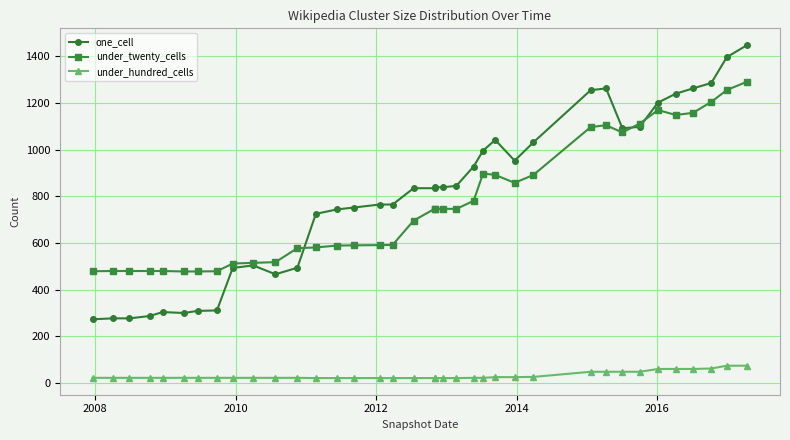

Reading left to right, extract all data points from this chart.

one_cell: 273	277	277	287	304	300	309	311	493	504	466	494	725	744	752	765	765	835	835	839	839	845	928	996	1042	953	1032	1255	1263	1092	1098	1202	1240	1263	1286	1397	1449
under_twenty_cells: 479	480	480	480	480	478	478	479	512	515	518	578	581	589	590	591	592	696	747	746	747	746	781	898	892	858	892	1097	1105	1074	1112	1170	1149	1158	1205	1256	1292
under_hundred_cells: 22	22	22	22	22	22	22	22	22	22	22	22	21	21	21	21	21	21	21	21	21	21	22	22	25	25	26	48	48	48	48	60	60	60	62	74	74